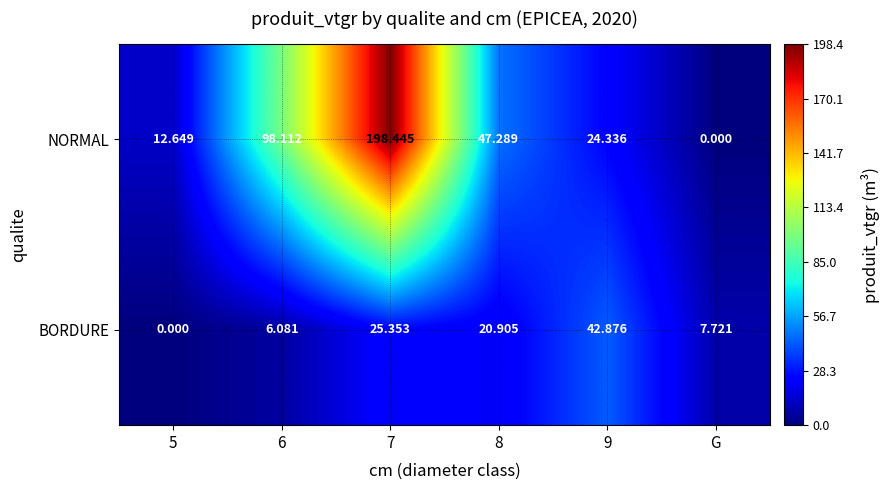

How many distinct data groups are displayed?

2